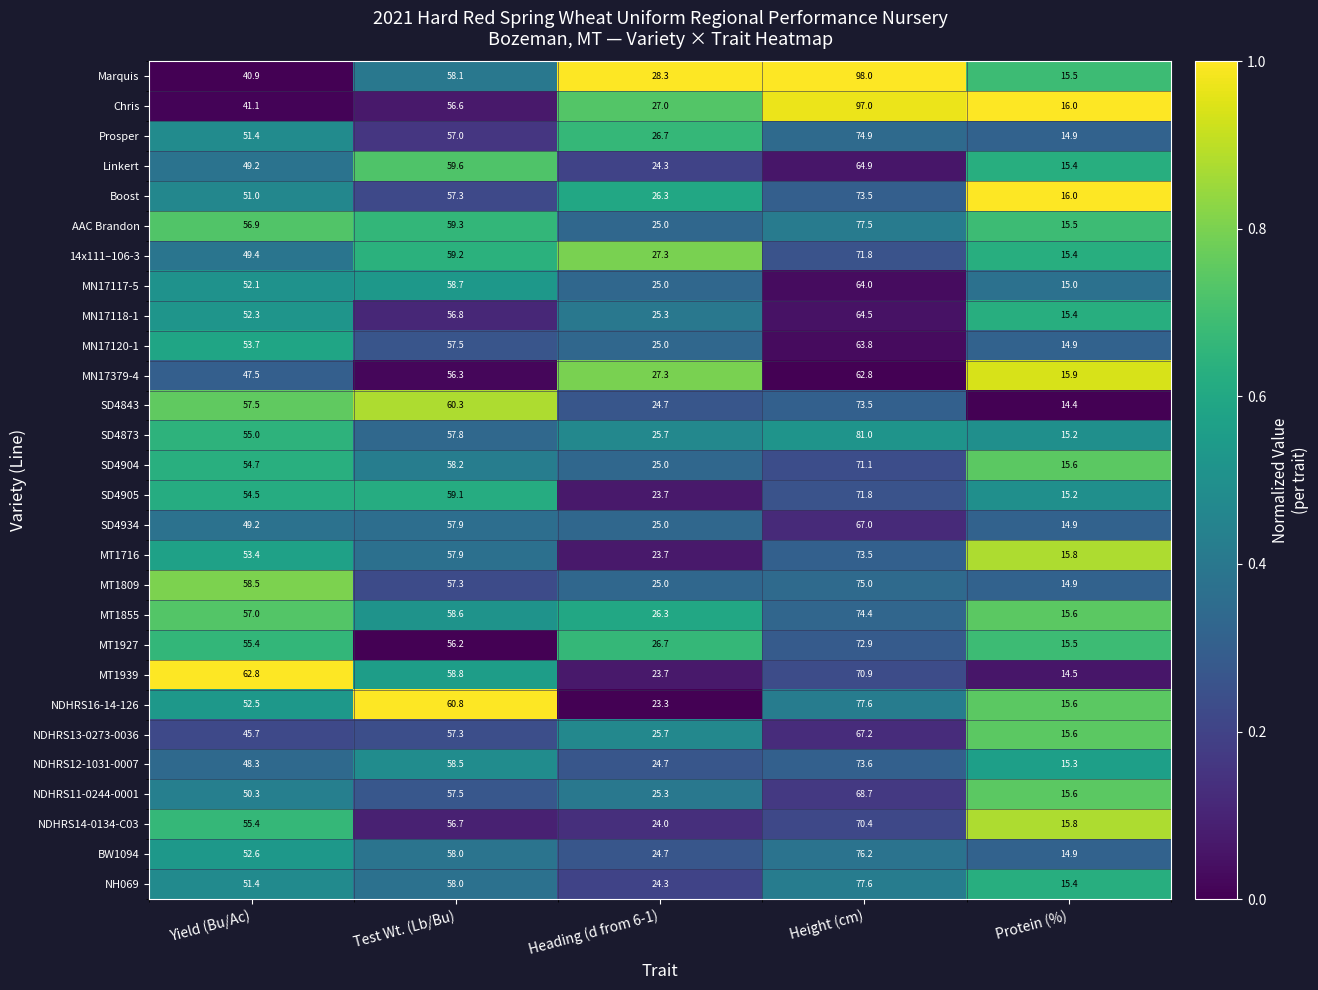

At which label does 14x111–106-3 first exceed 49?

Yield (Bu/Ac)